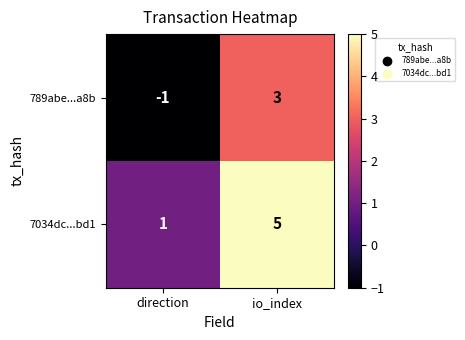

List the series in order of their peak value, lowest first.

789abe...a8b, 7034dc...bd1